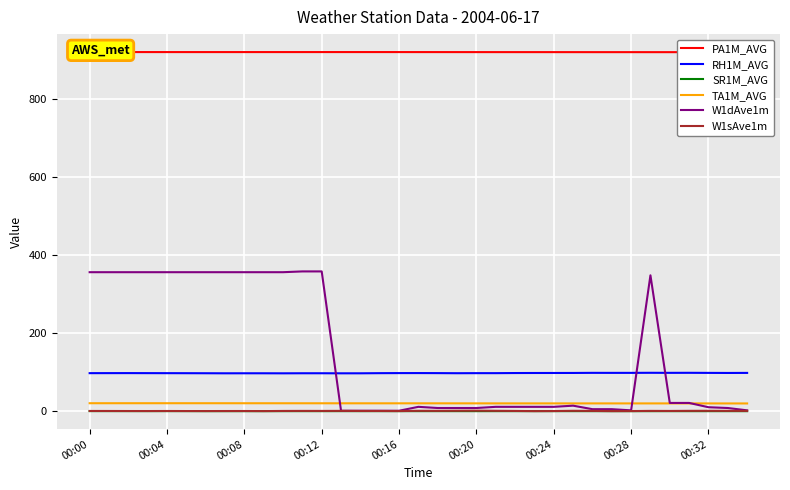

True or false: RH1M_AVG and TA1M_AVG intersect in this chart.

False